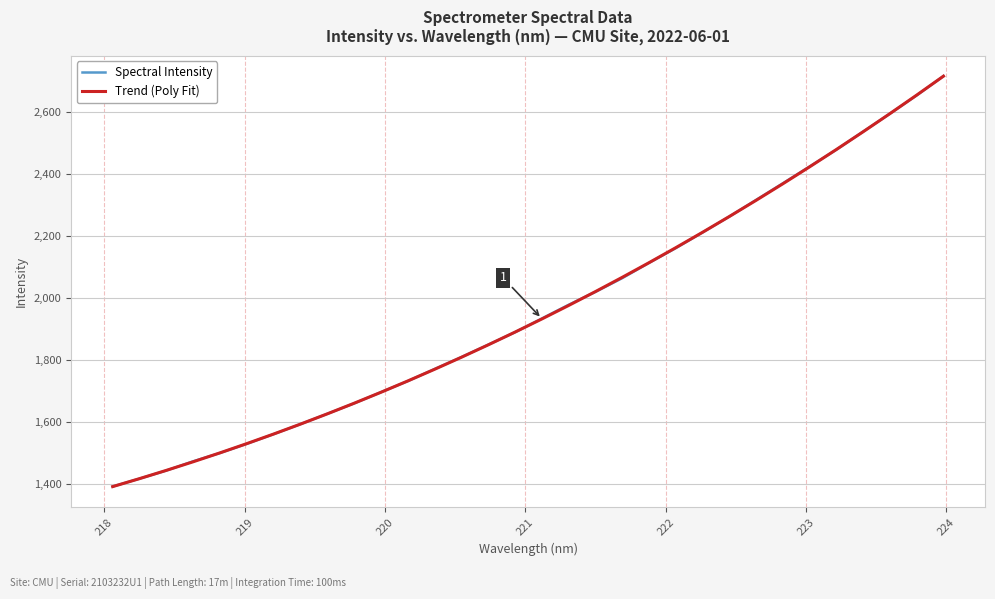

How many values in the Trend (Poly Fit) series exceed 1932?

16